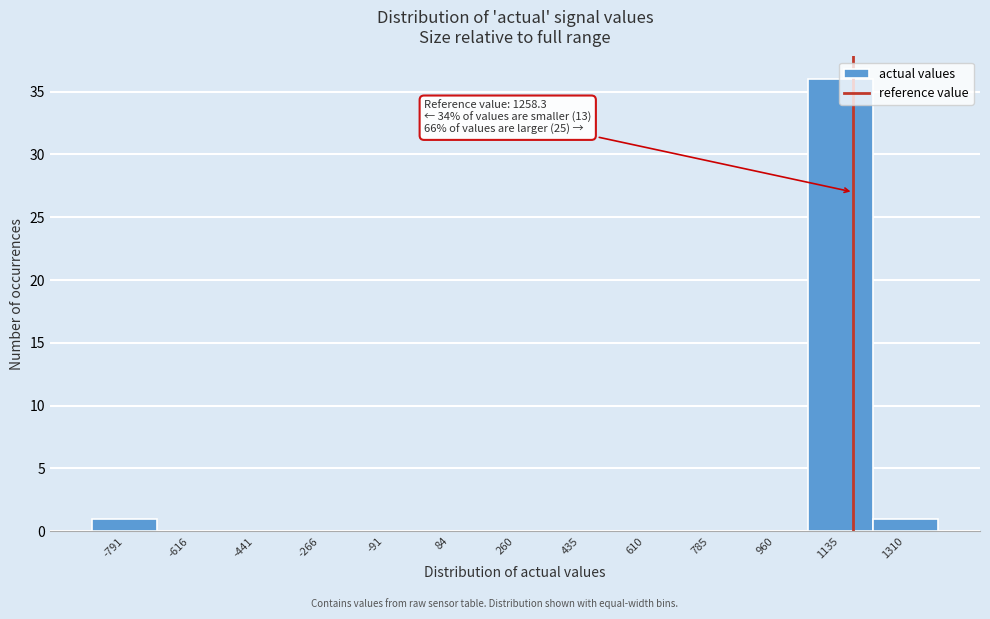

What is the sum of all values?

38